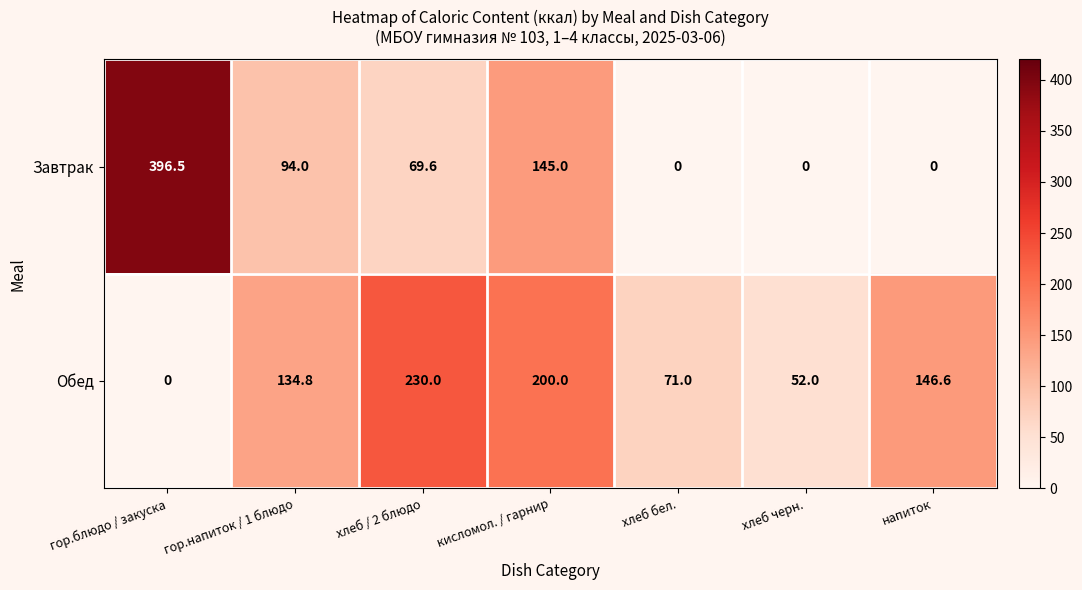

Where is Обед nearest to the value 115?

гор.напиток / 1 блюдо